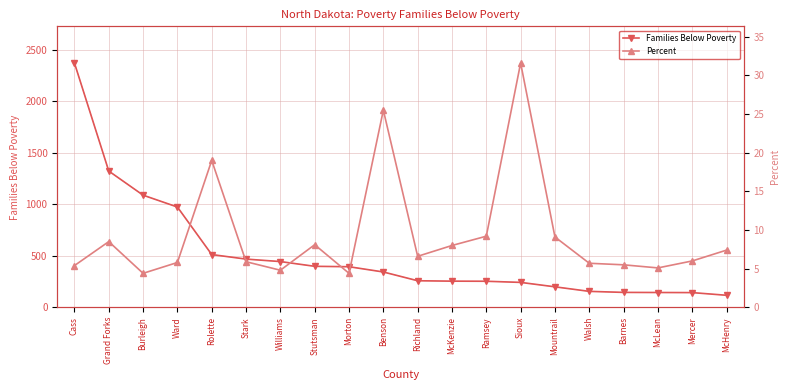

Which label corresponds to the smallest value in the chart?

Burleigh